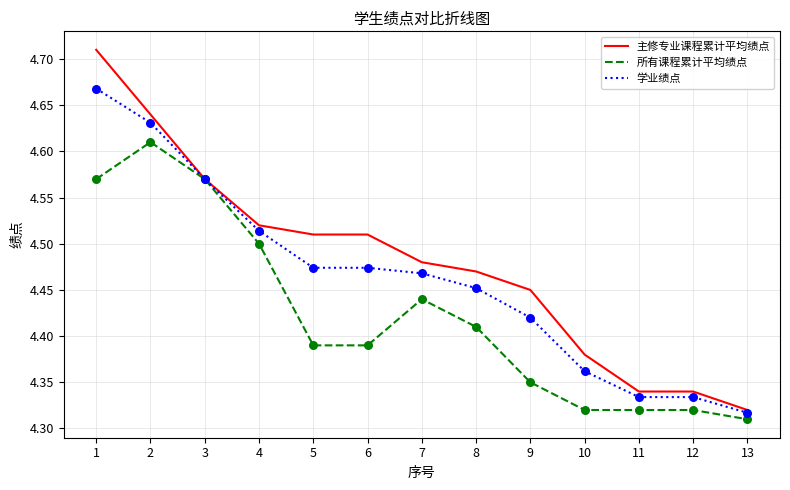

Which series changed the most between 10 and 12?

主修专业课程累计平均绩点